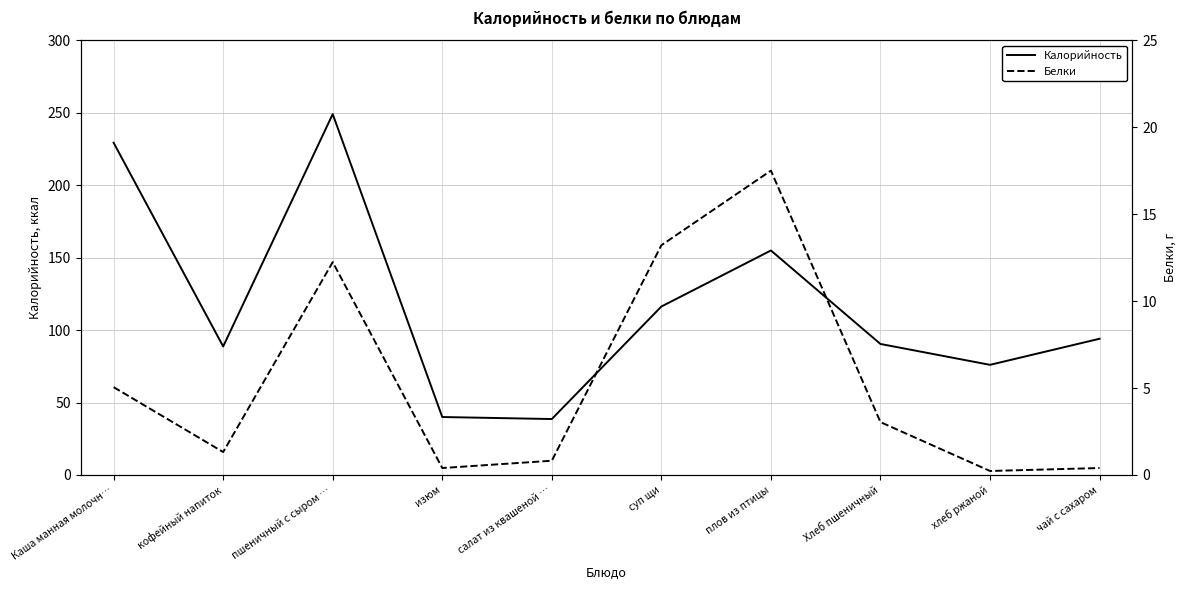

At how many categories does at least one series exceed 185?

2